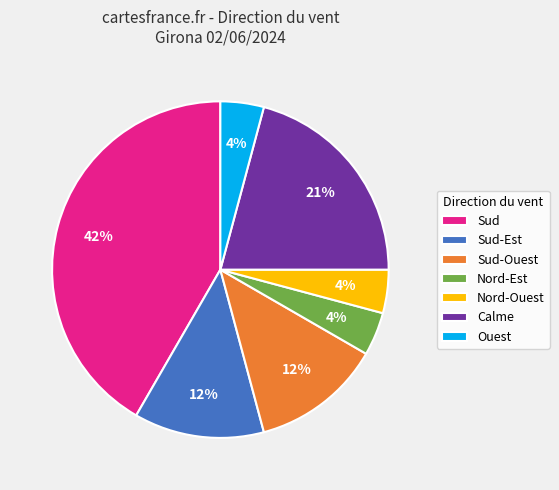

What is the largest slice in the pie chart?

Sud